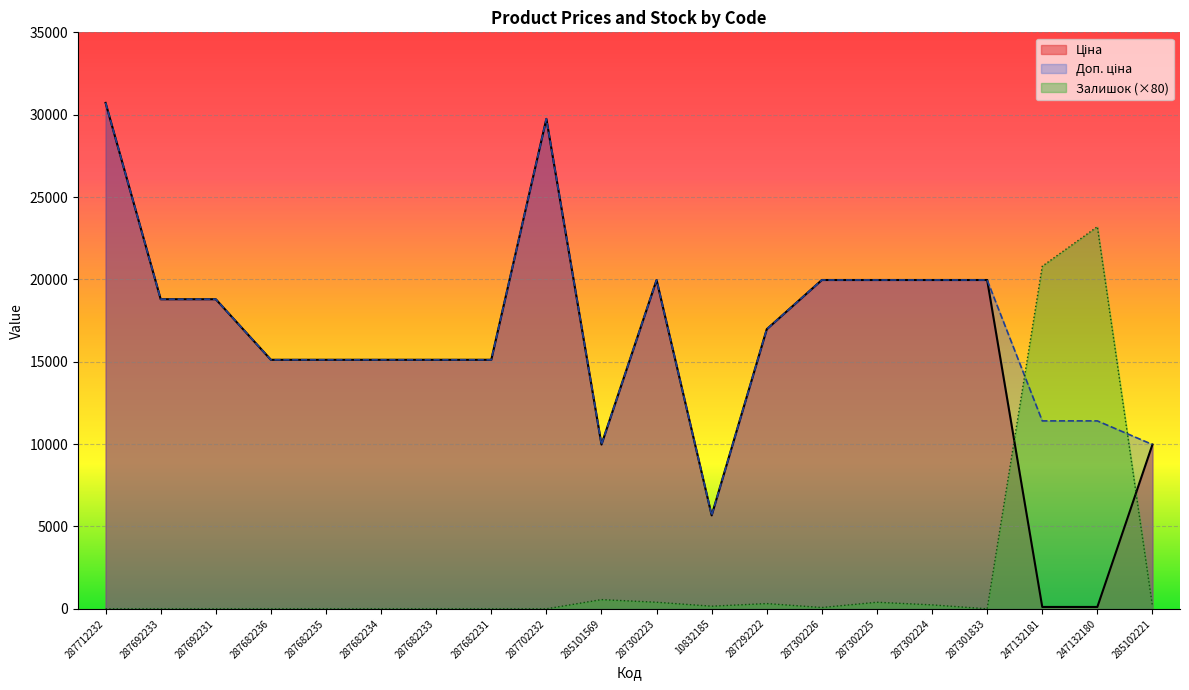

Is it true that Залишок equals -11973.5 at 287682236?

False